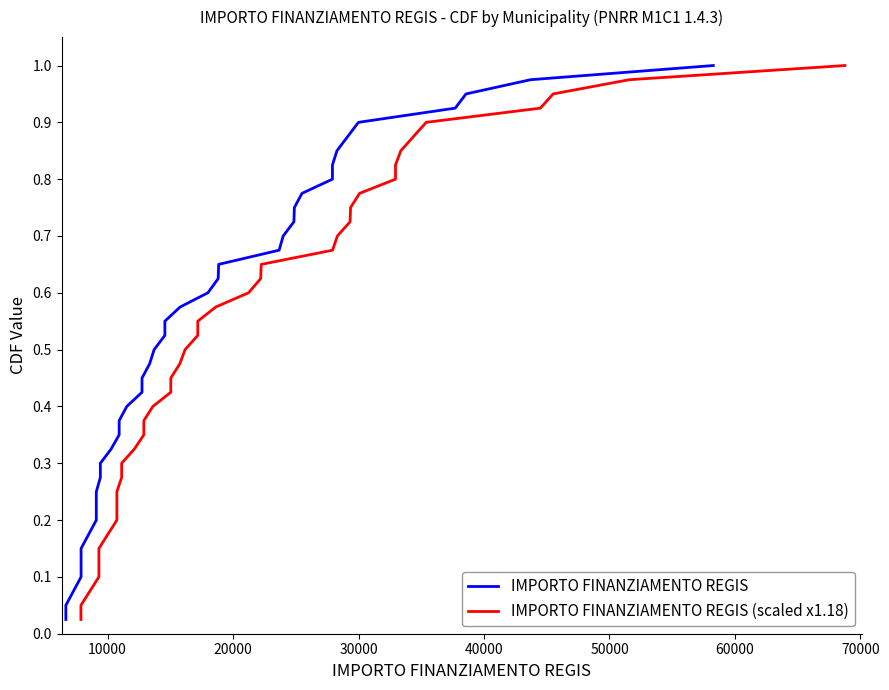

Does the chart have visible grid lines?

No